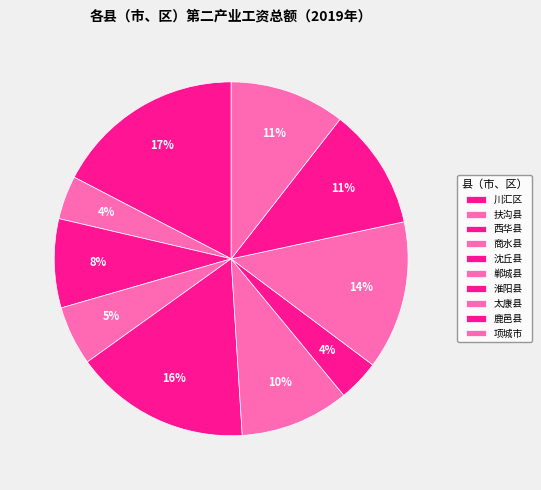

Count the number of slices in the pie.

10